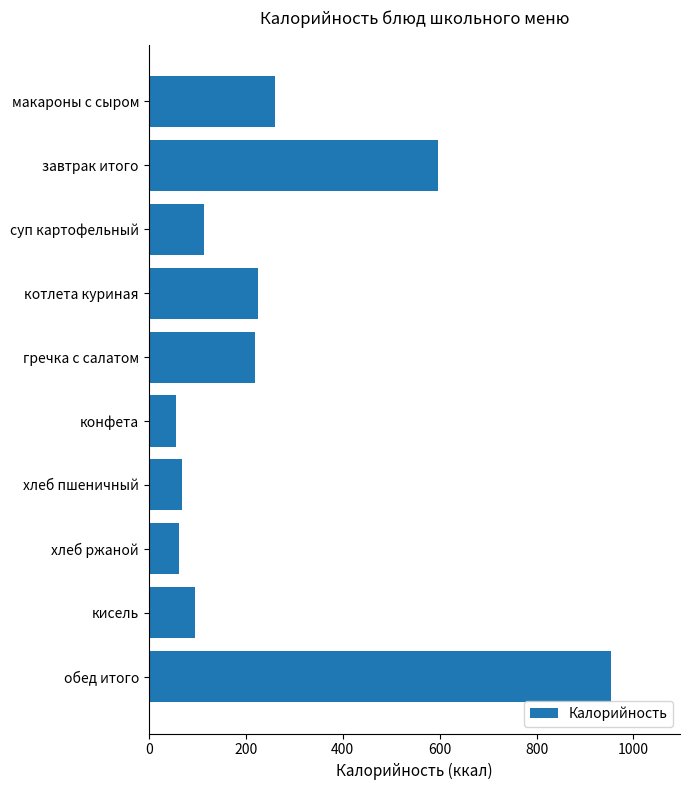

At which label is the value closest to 504?

завтрак итого